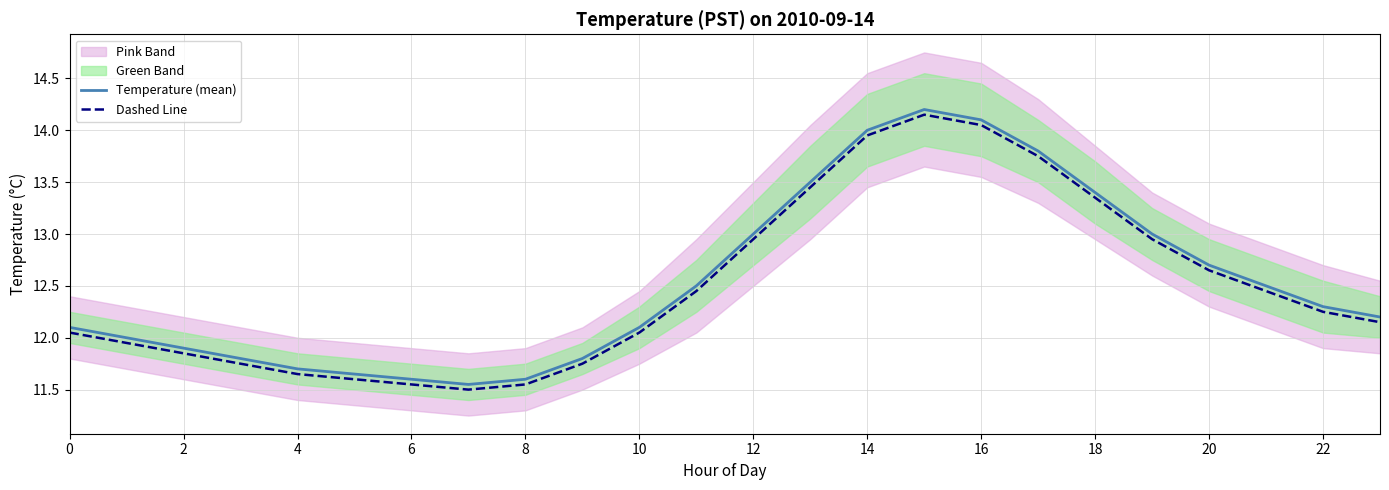

Is this an area chart (filled region under the line)?

No